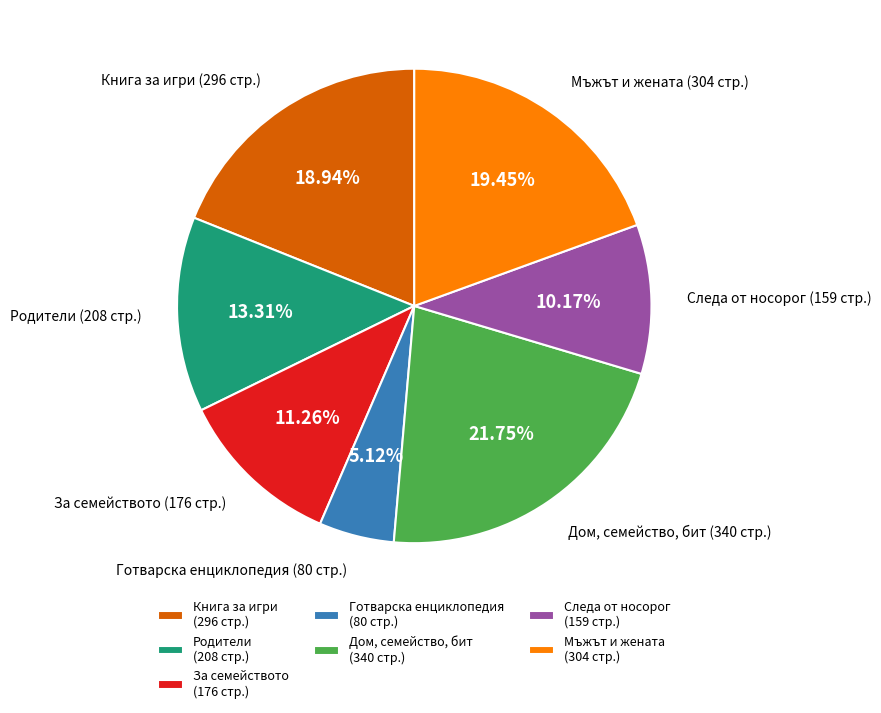

Rank the categories by value from highest to lowest.

Дом, семейство, бит (340 стр.), Мъжът и жената (304 стр.), Книга за игри (296 стр.), Родители (208 стр.), За семейството (176 стр.), Следа от носорог (159 стр.), Готварска енциклопедия (80 стр.)